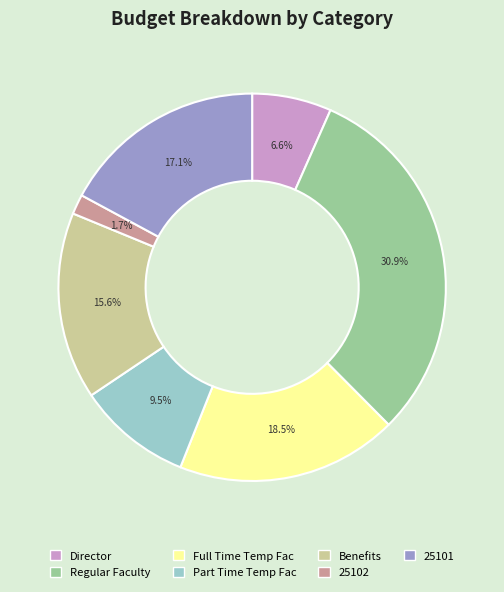

What percentage is the 25102 slice, to the nearest percent?

2%